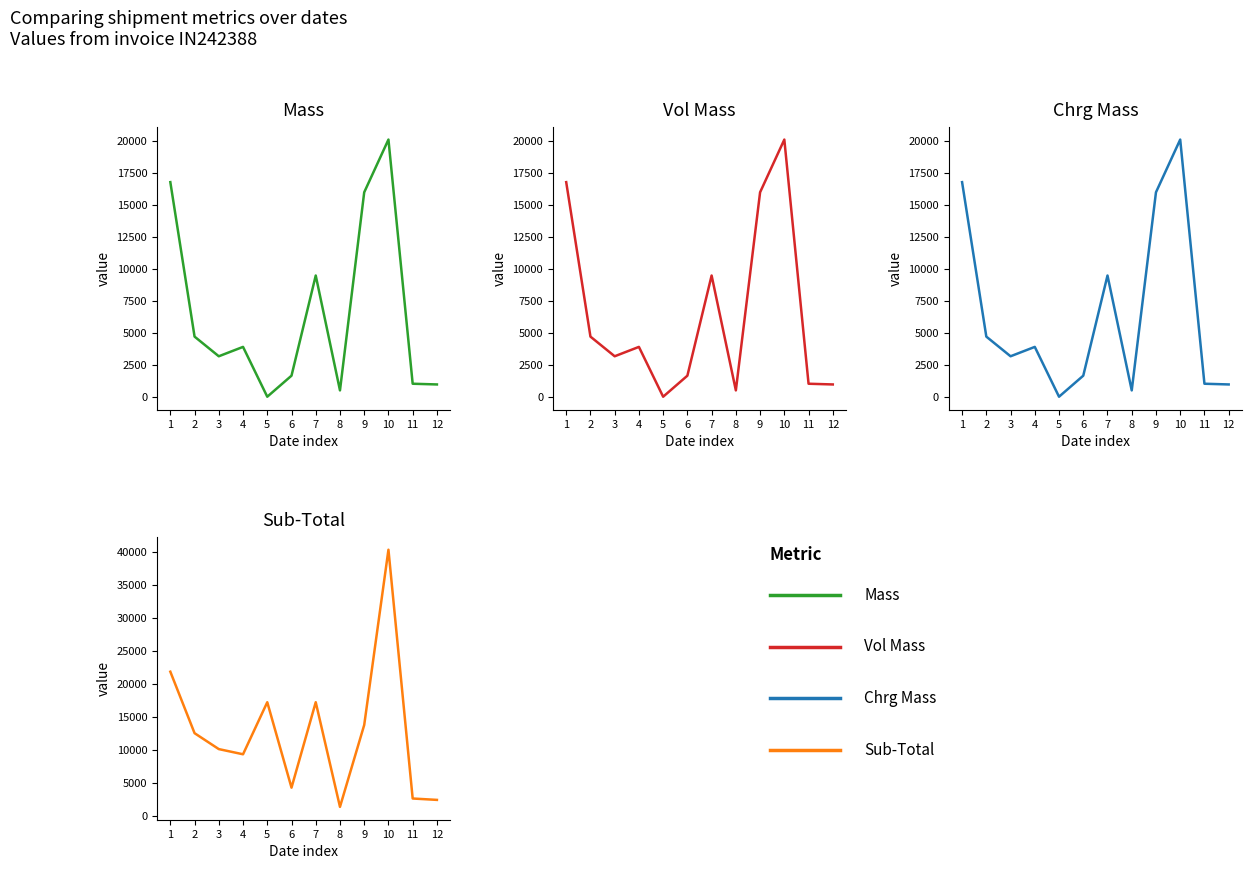

At how many categories does at least one series exceed 40117?

1